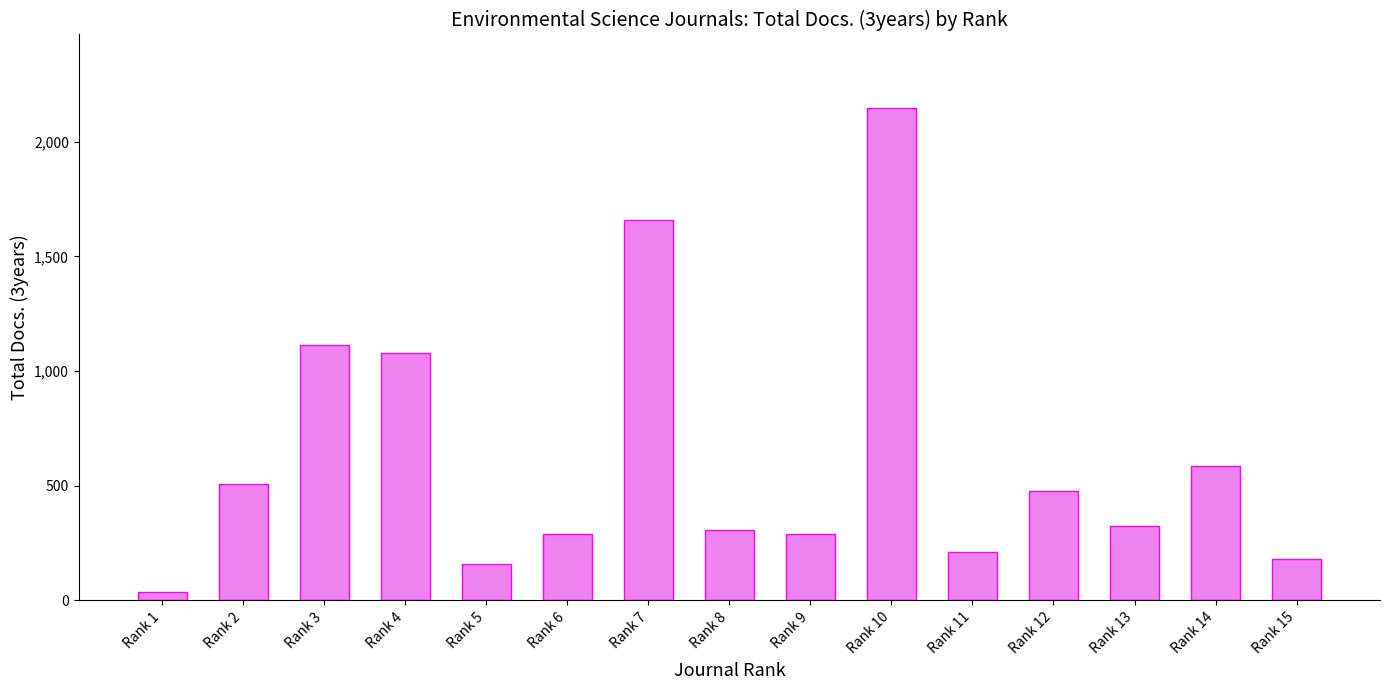

What is the difference between the maximum and second lowest values?

1989